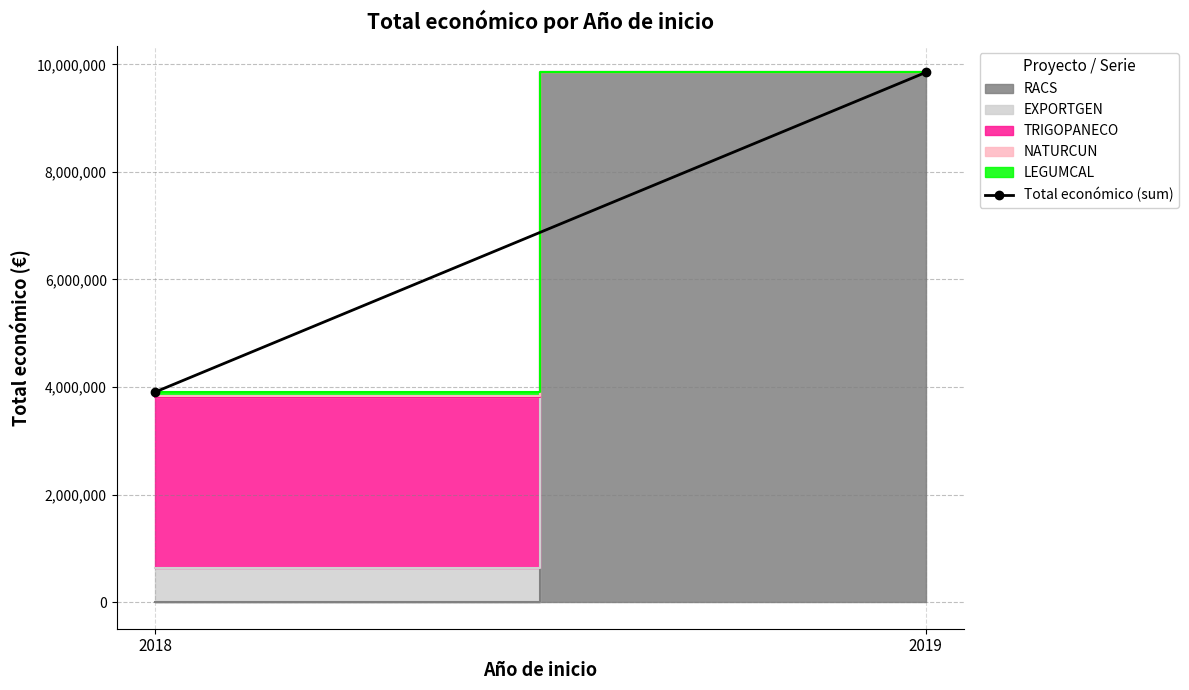

What is the maximum value shown in the chart?

9847932